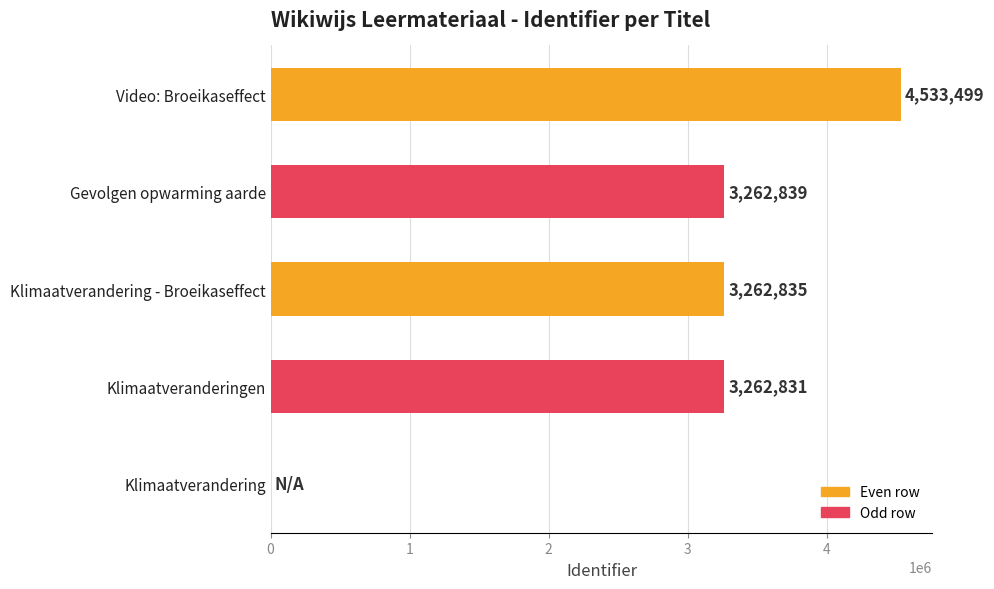

At which label is the value closest to 2266749?

Klimaatveranderingen